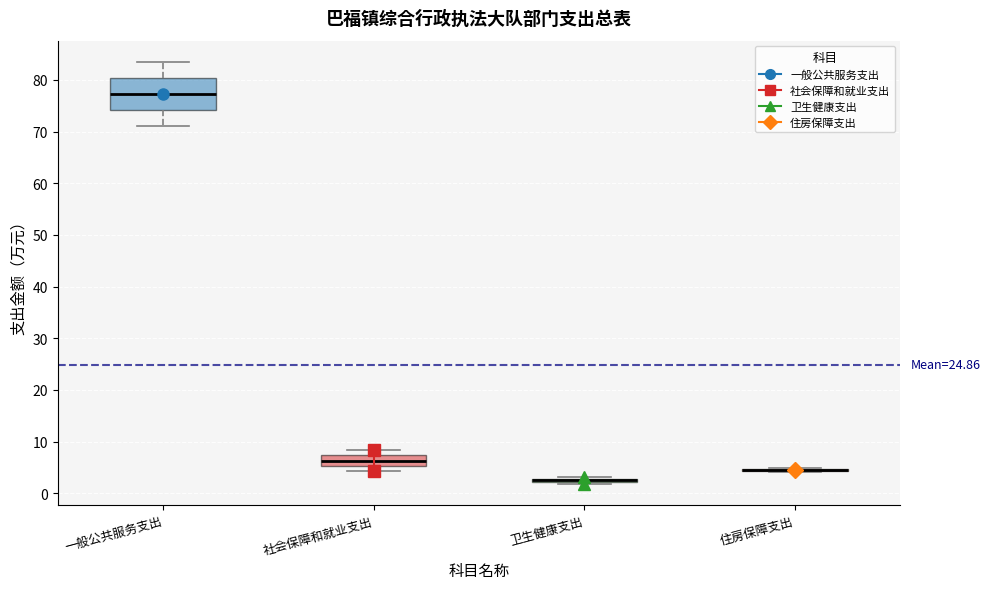

Comparing the boxes themselves (not the whiskers), which one is the tallest?

一般公共服务支出